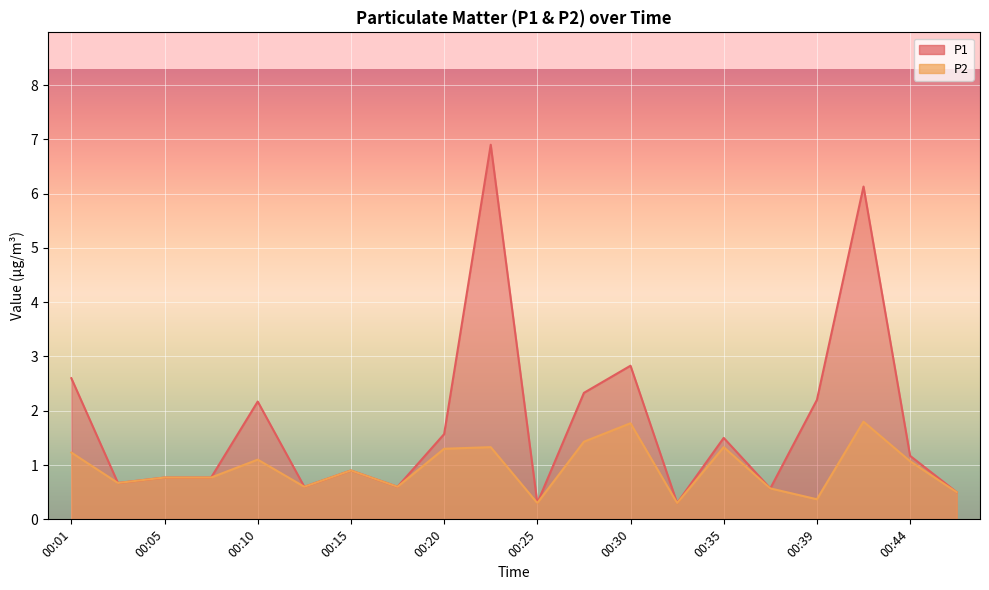

Reading right to left, extract all data points from this chart.

P1: 0.5	1.2	6.1	2.2	0.6	1.5	0.3	2.8	2.3	0.3	6.9	1.6	0.6	0.9	0.6	2.2	0.8	0.8	0.7	2.6
P2: 0.5	1.1	1.8	0.4	0.6	1.3	0.3	1.8	1.4	0.3	1.3	1.3	0.6	0.9	0.6	1.1	0.8	0.8	0.7	1.2